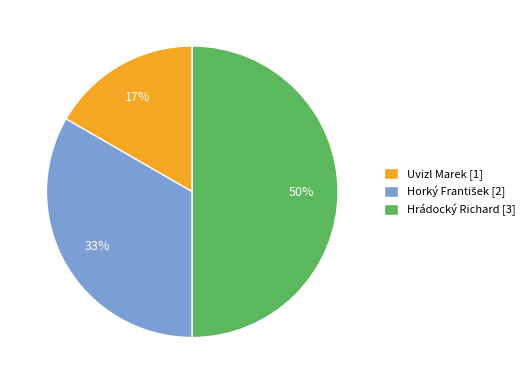

Does Uvizl Marek [1] account for over 50% of the chart?

No